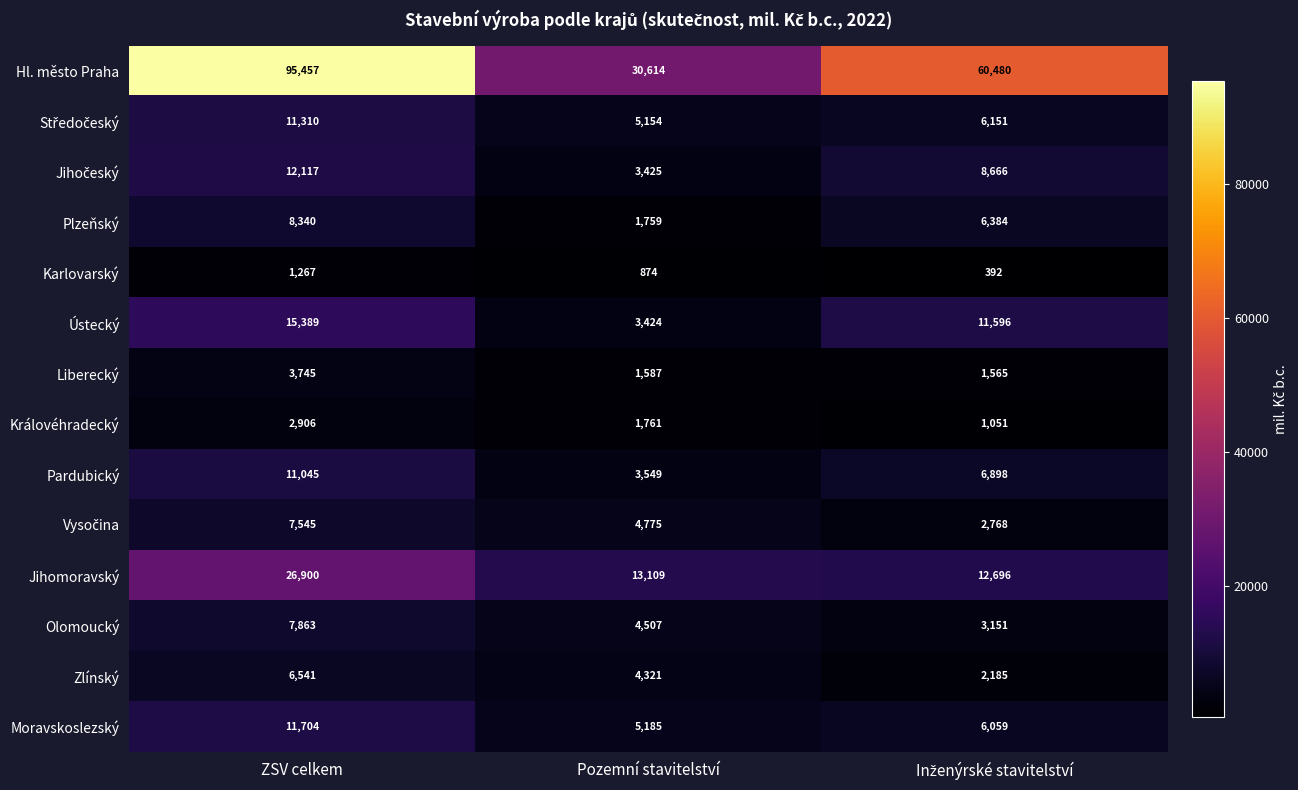

Which series has the largest total across all categories?

Hl. město Praha